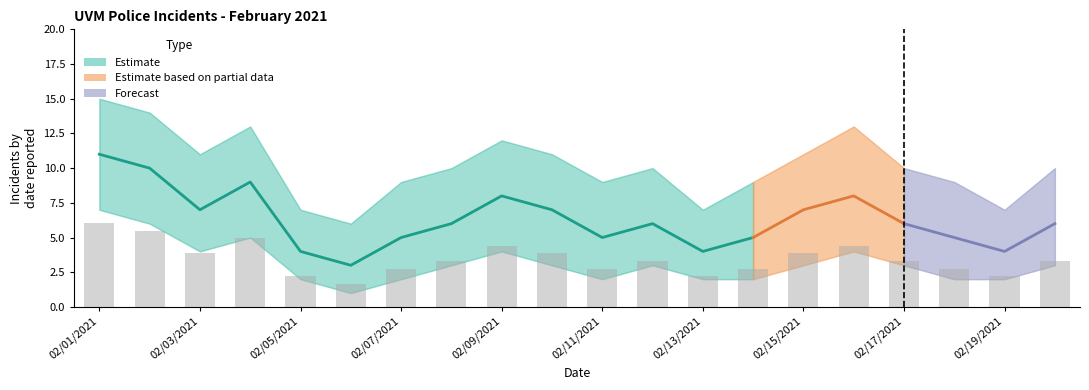

Is it true that upper_bound equals 11 at 02/03/2021?

True